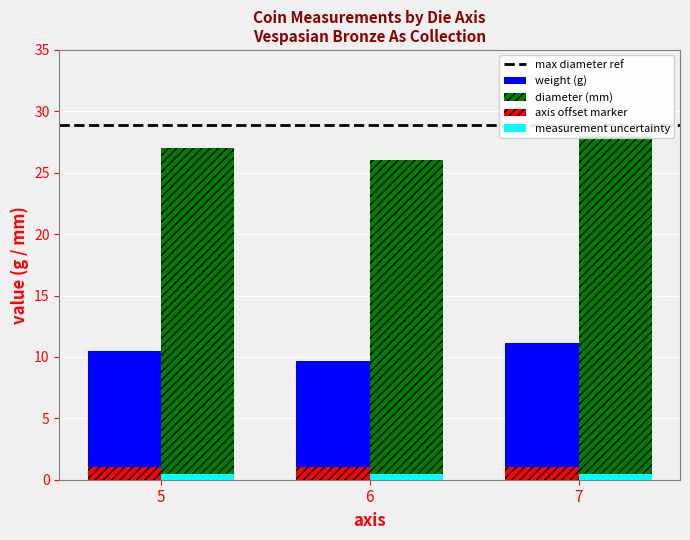

The diameter series shows 28.0 at 7. True or false?

True